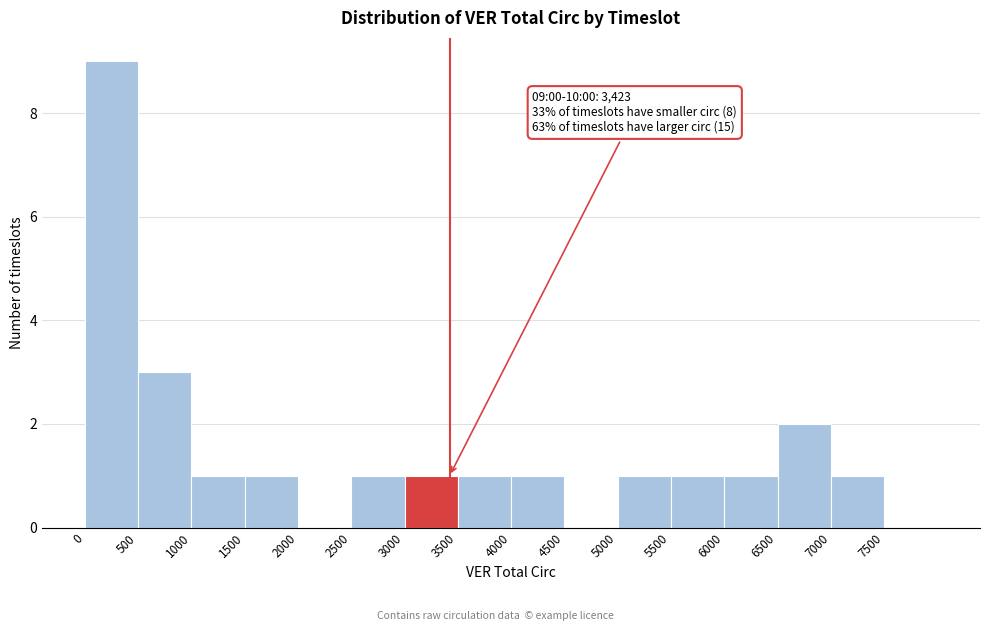

Which range on the x-axis has the tallest bar?

0 to 500